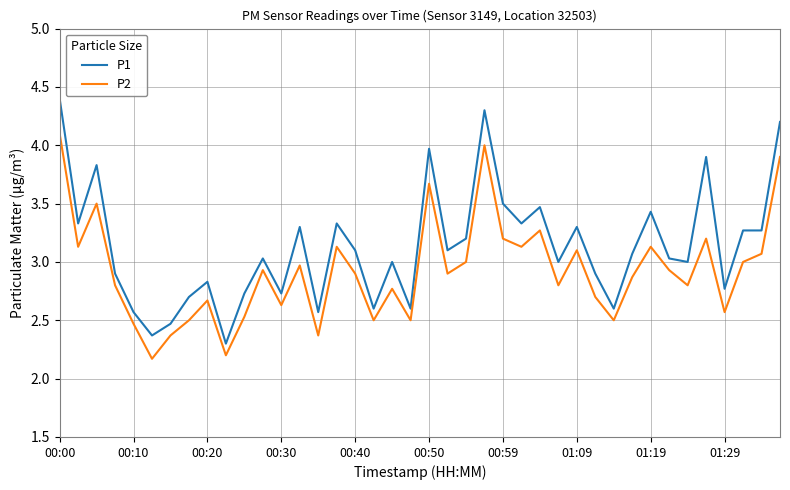

What is the difference between the maximum and minimum values in the P1 series?

2.1